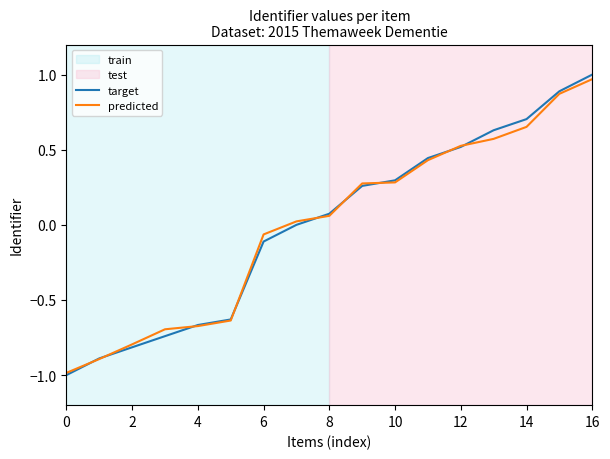

Which series has the widest spread of values?

target